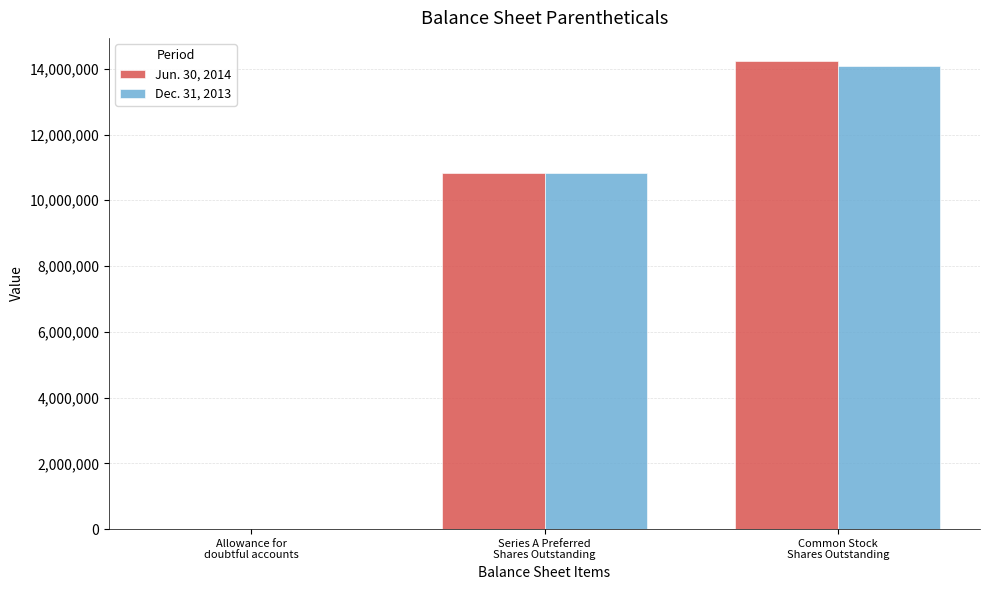

Reading left to right, extract all data points from this chart.

Jun. 30, 2014: 6015	10836659	14227243
Dec. 31, 2013: 4972	10837665	14078028